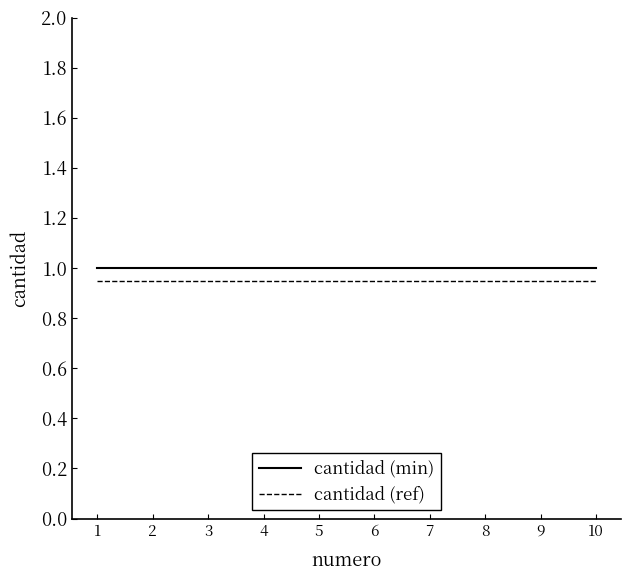

The value of cantidad (min) at 6 is 1.0. True or false?

True